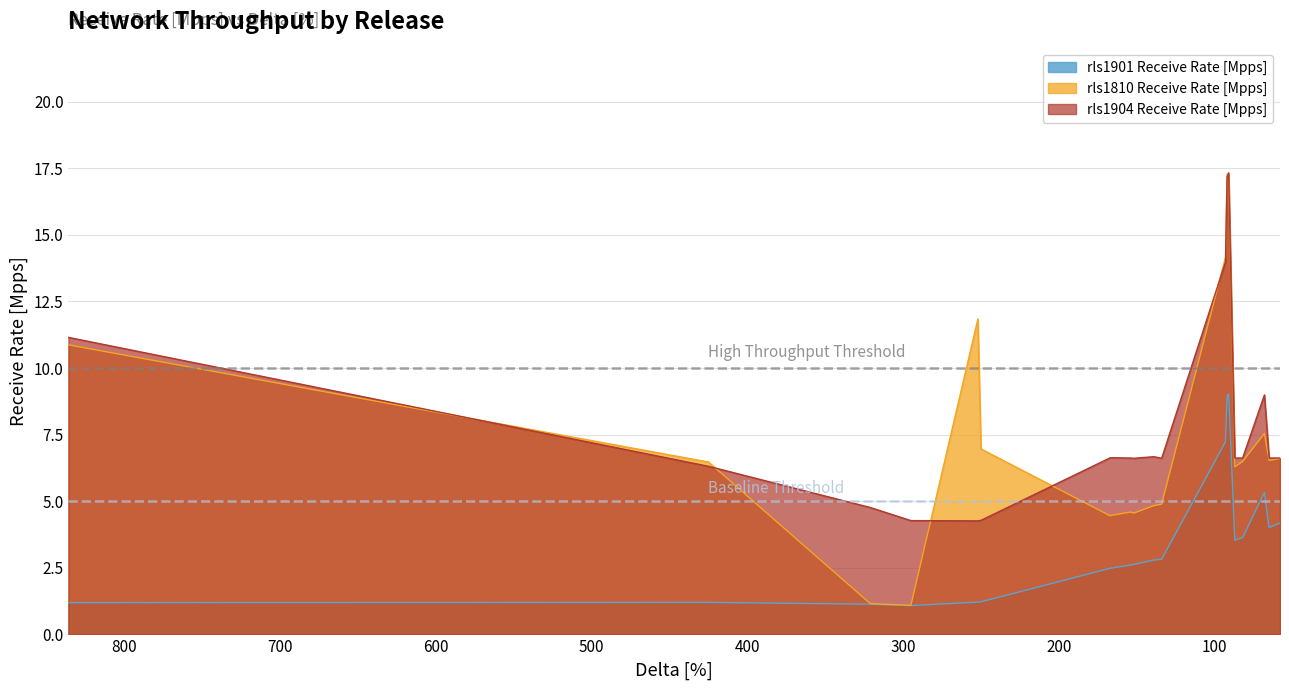

True or false: rls1901 Receive Rate [Mpps] has a value of 13.7 at 91.

False